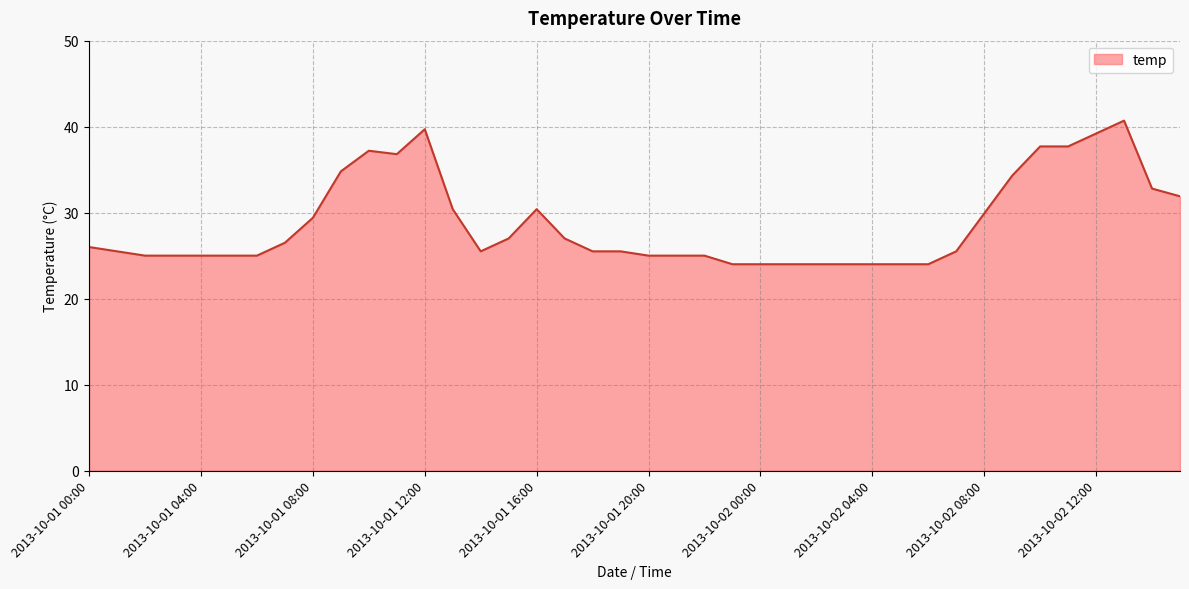

What is the smallest value displayed?

24.0